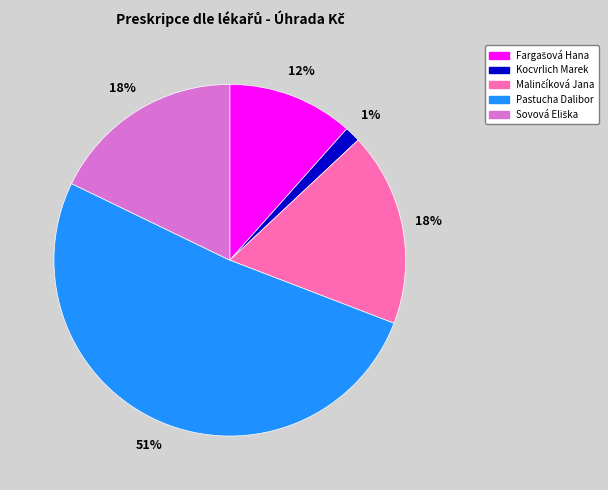

Is there a majority slice in this chart?

Yes